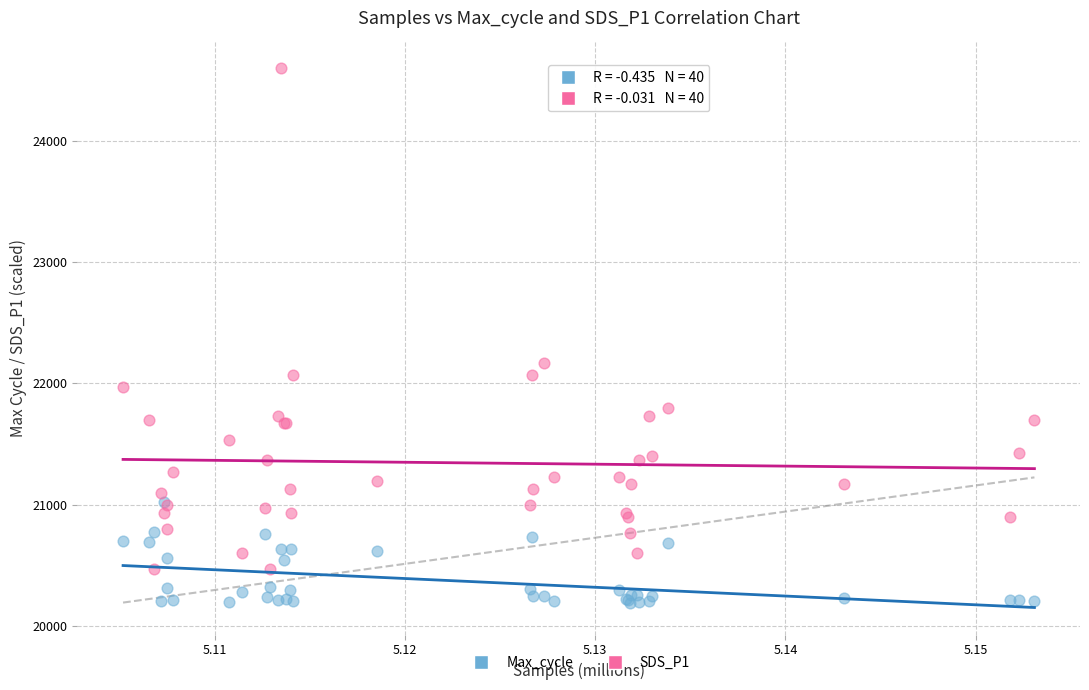

Across all series, what Y value is closest to 22397?

22170